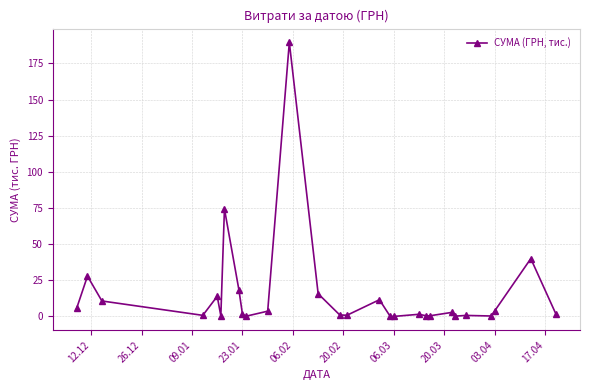

What is the value of the 5th point from the left?

13.9